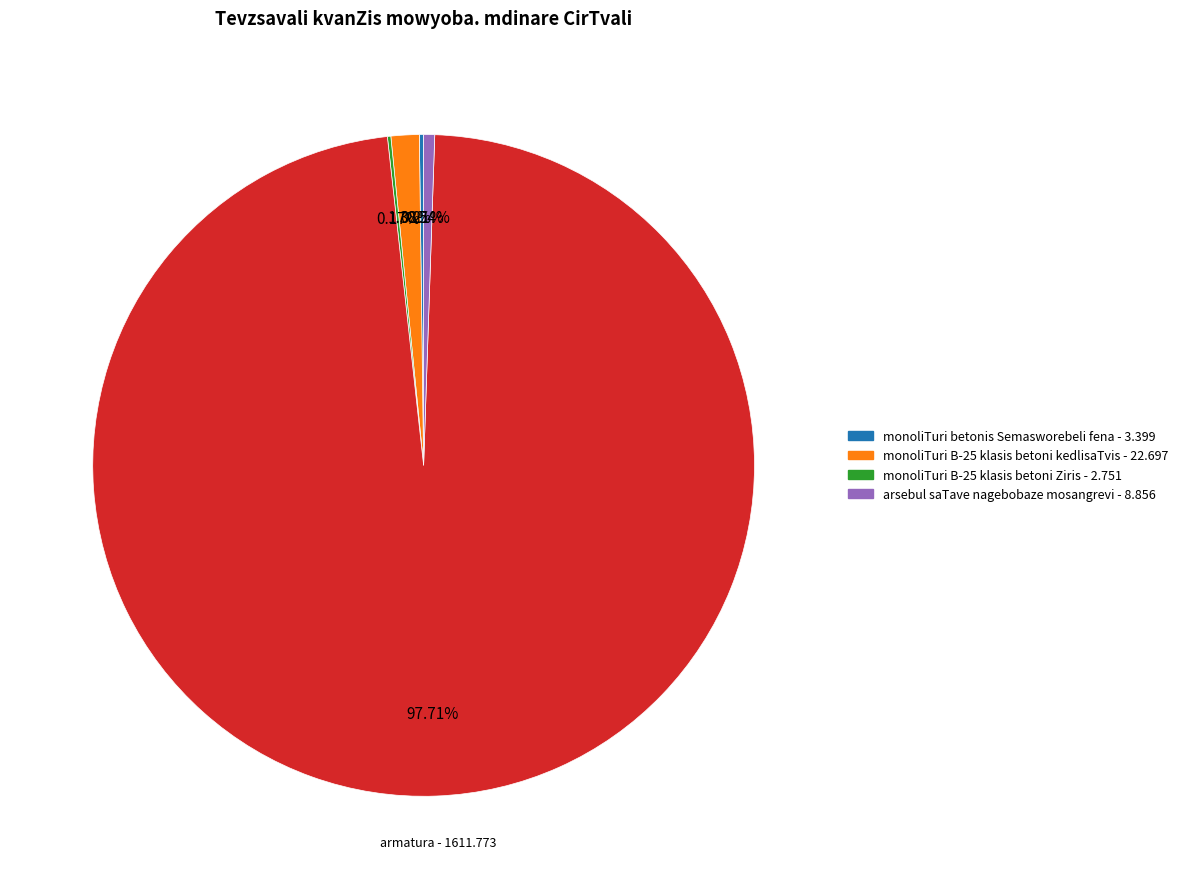

Is there a majority slice in this chart?

Yes